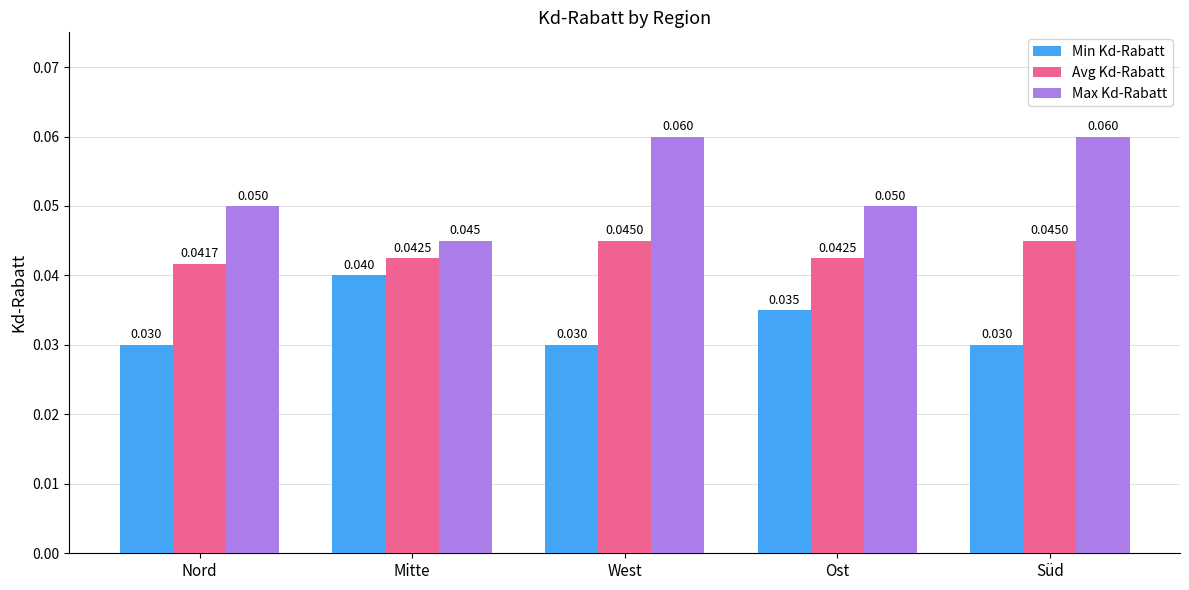

Which series changed the most between Nord and West?

Max Kd-Rabatt